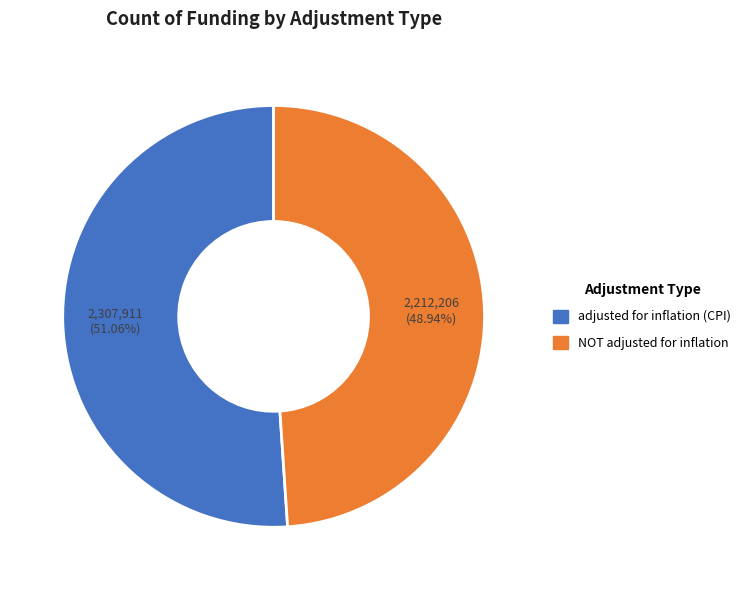

Combined, do NOT adjusted for inflation and adjusted for inflation (CPI) account for over 50%?

Yes